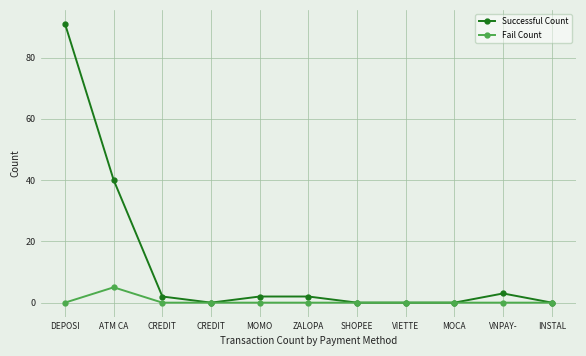

How many categories are shown in the chart?

11